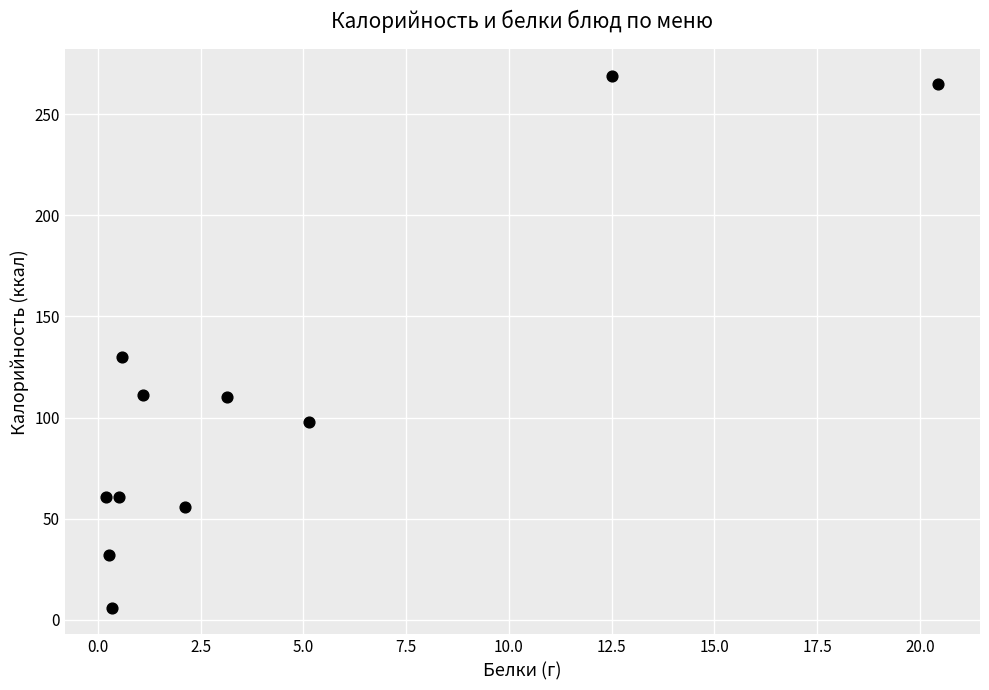

What is the range of Y values (max minus min)?

263